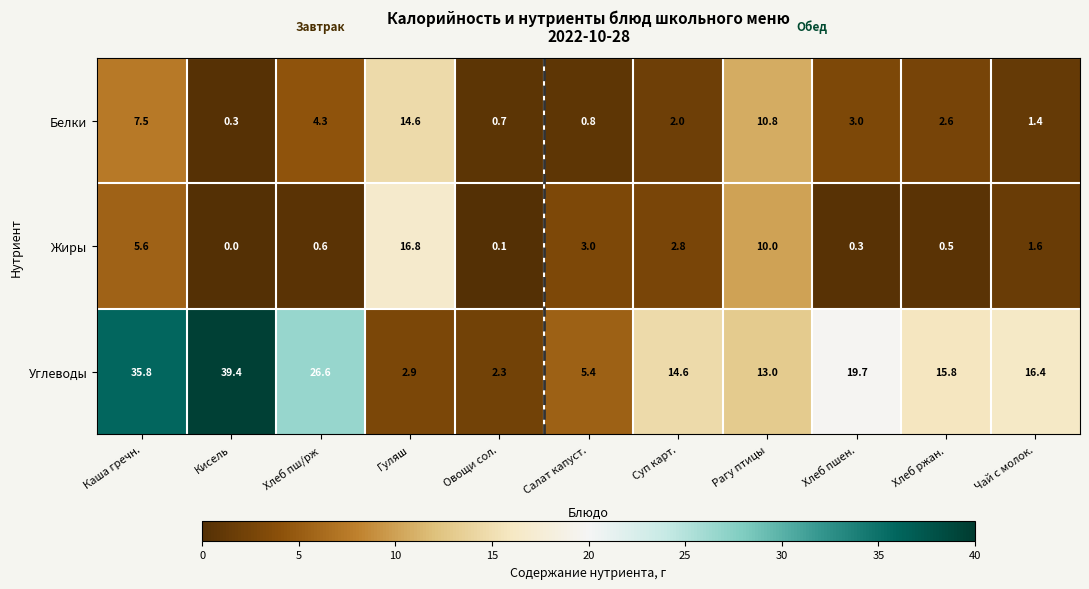

Where is Жиры nearest to the value 8?

Рагу птицы